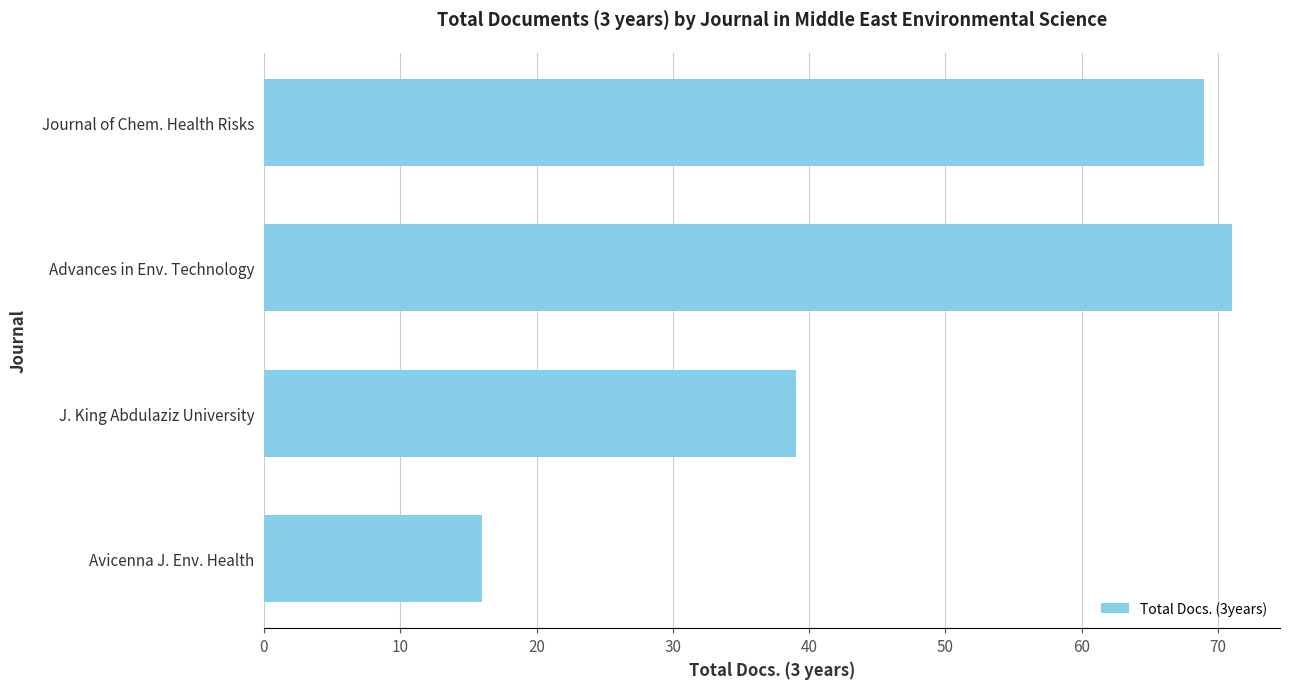

At which label is the value closest to 43?

J. King Abdulaziz University